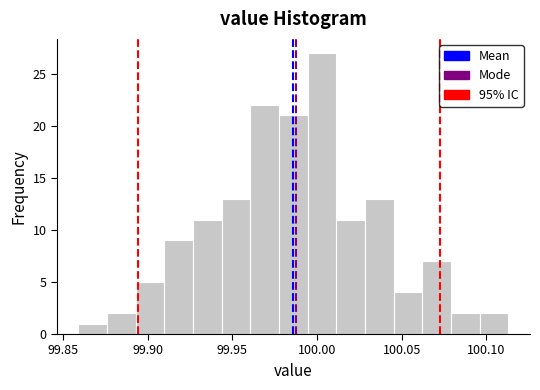

Read against the x-axis, roughly where is the centre of the tallest bar?

100.005